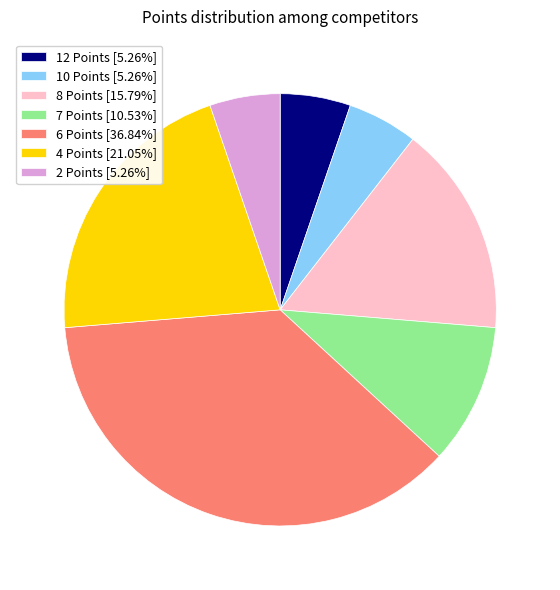

What is the ratio of the value at 12 Points [5.26%] to the value at 2 Points [5.26%]?

1.0